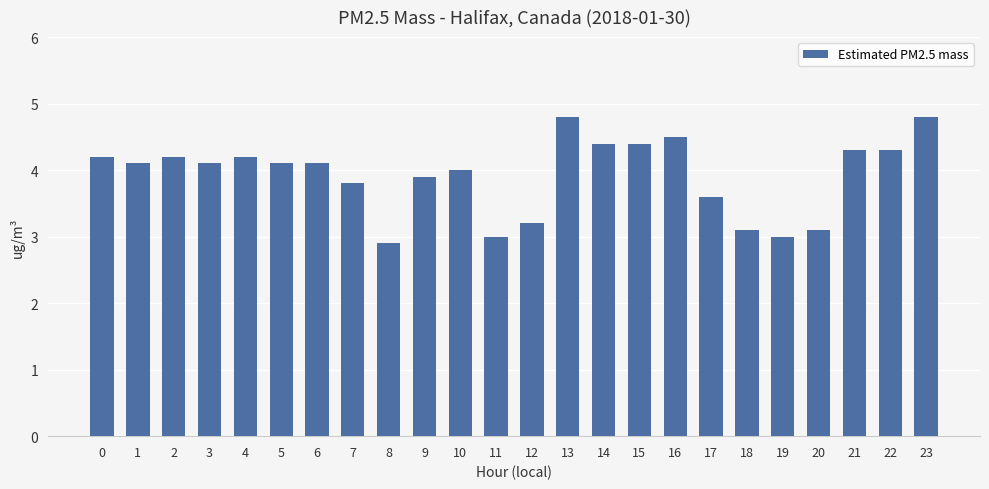

Reading left to right, extract all data points from this chart.

0=4.2	1=4.1	2=4.2	3=4.1	4=4.2	5=4.1	6=4.1	7=3.8	8=2.9	9=3.9	10=4.0	11=3.0	12=3.2	13=4.8	14=4.4	15=4.4	16=4.5	17=3.6	18=3.1	19=3.0	20=3.1	21=4.3	22=4.3	23=4.8